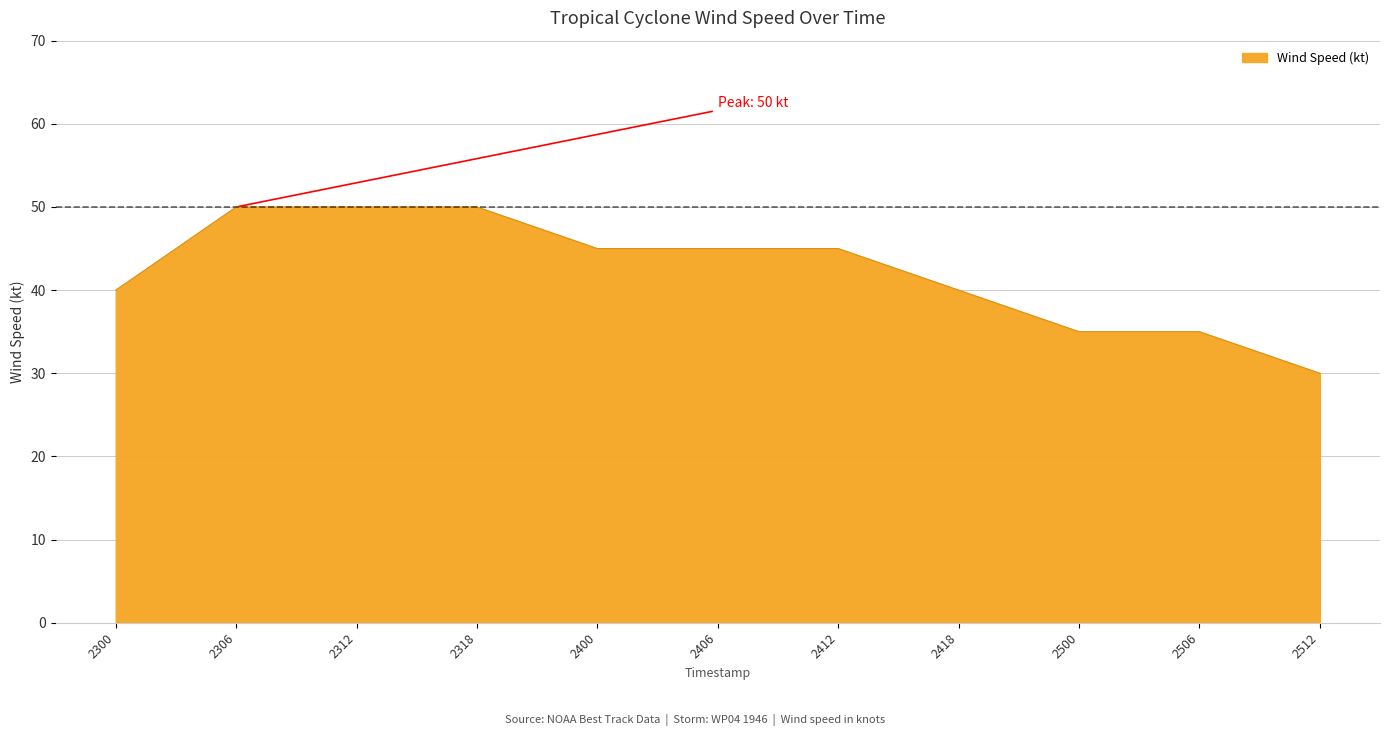

Which label corresponds to the smallest value in the chart?

2512